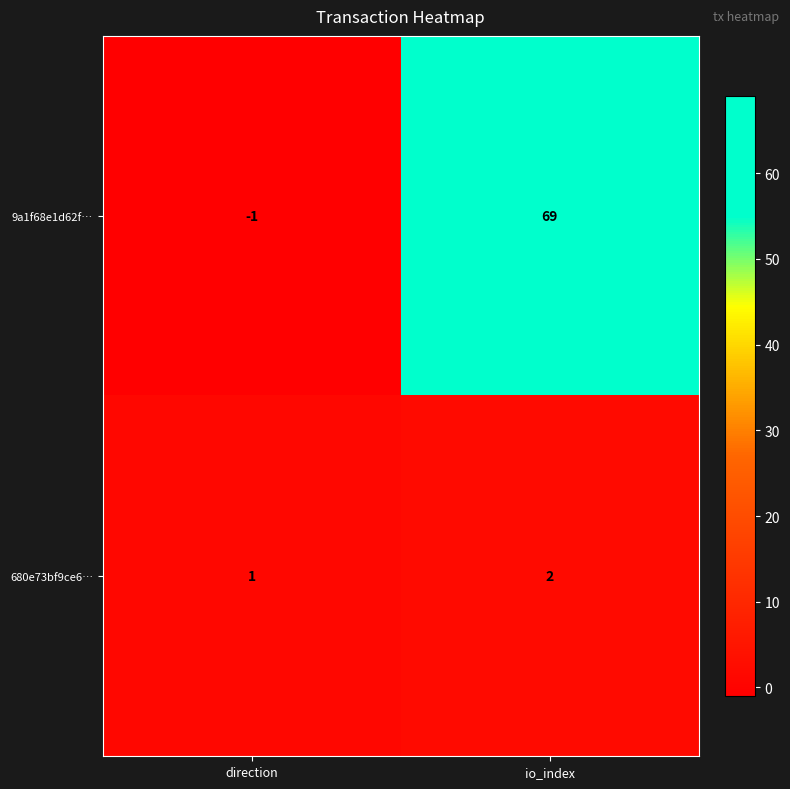

At which label does 680e73bf9ce6… reach its minimum?

direction